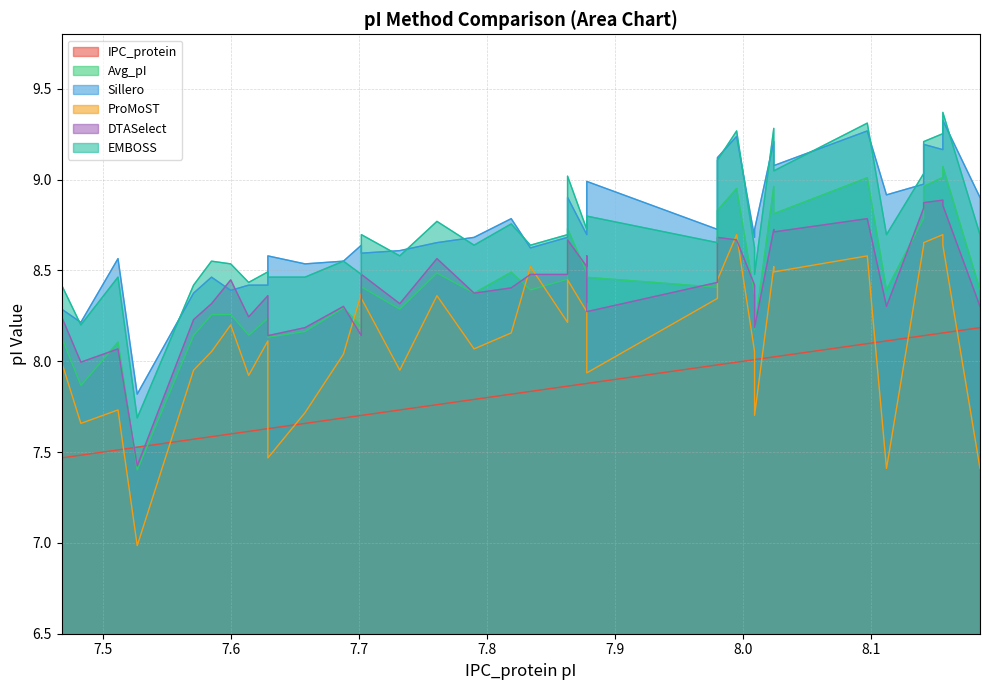

How many data points does each series have?

39